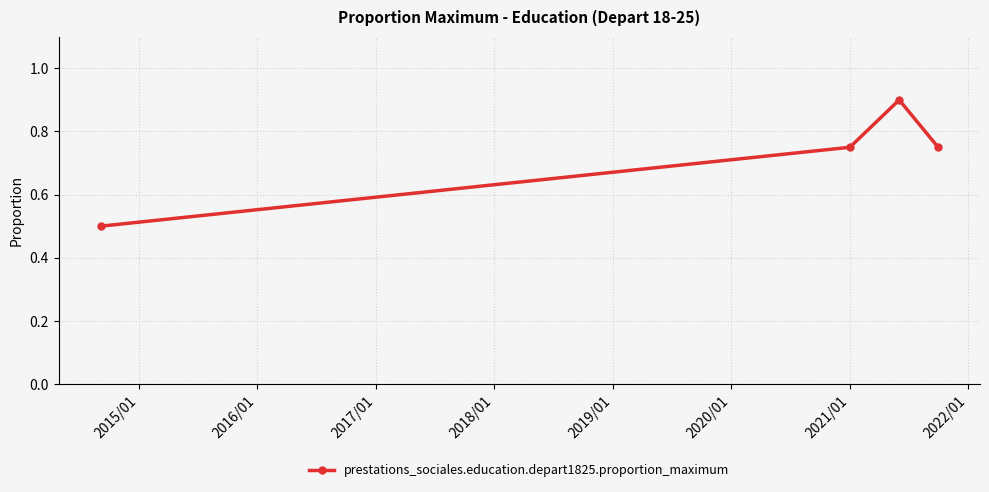

True or false: there are more than 0 points higher than both neighbors.

True